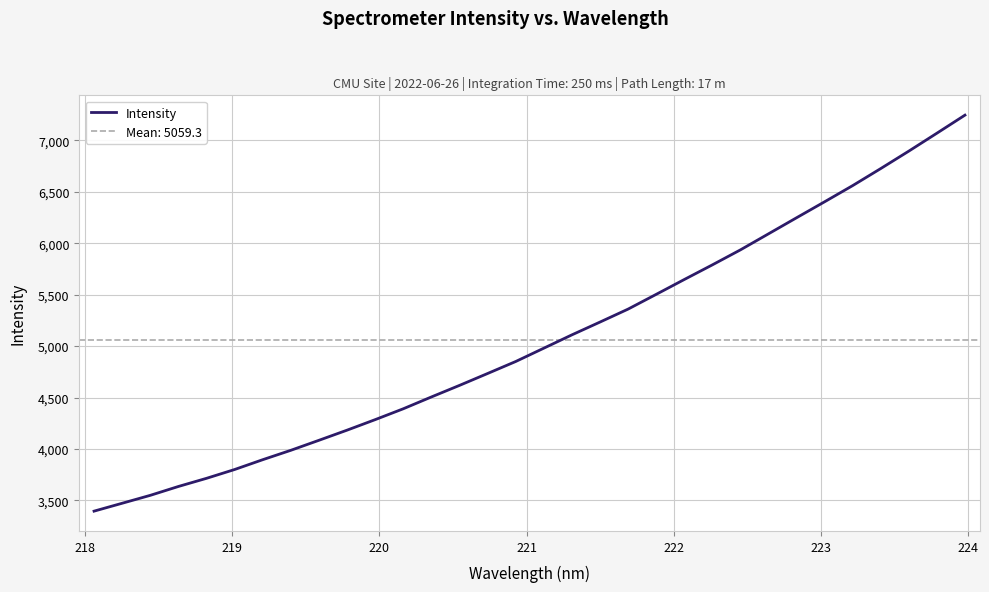

What is the difference between the maximum and minimum values?

3848.9